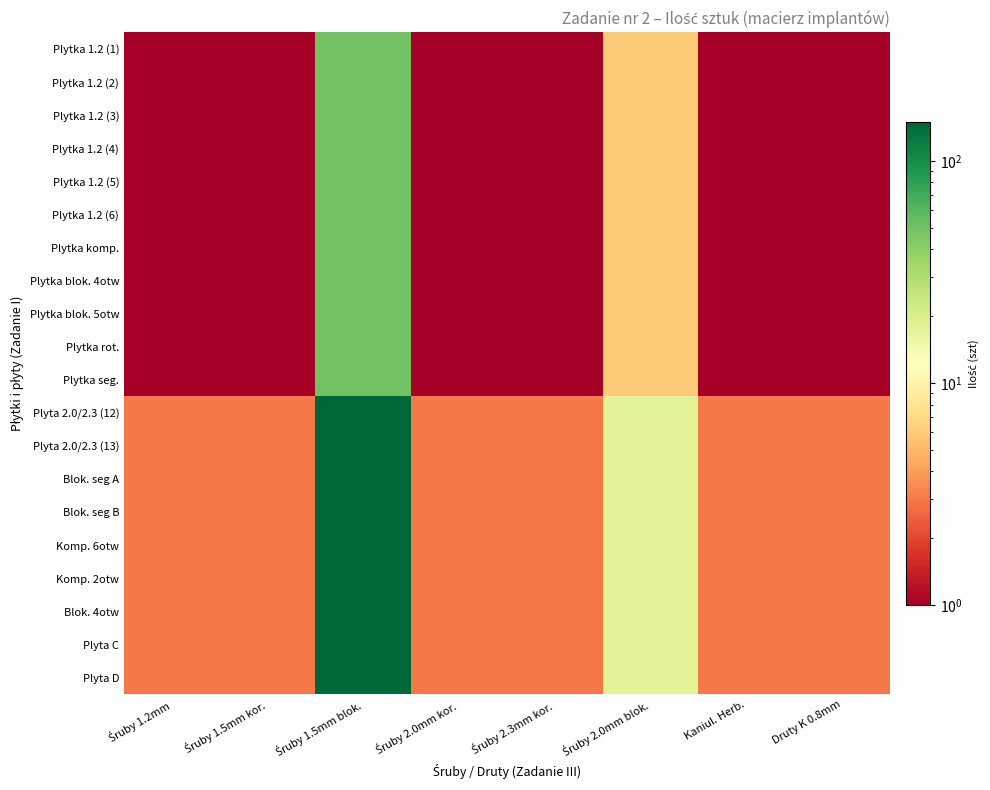

At which category is the sum across all series the highest?

Śruby 1.5mm blok.